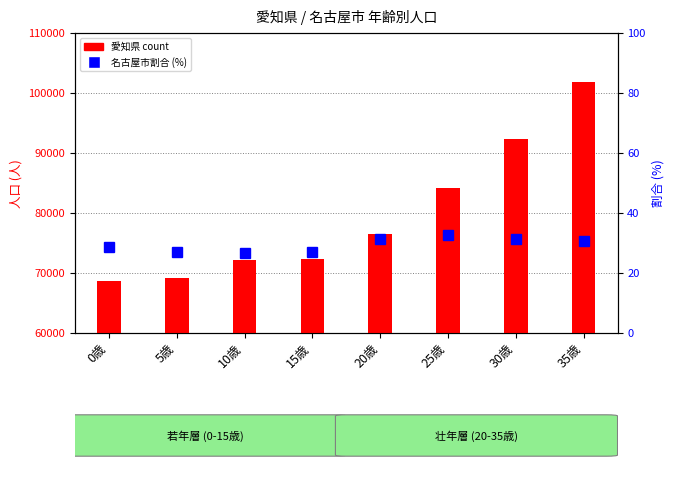

List the series in order of their peak value, highest first.

愛知県 count, 割合 (%)